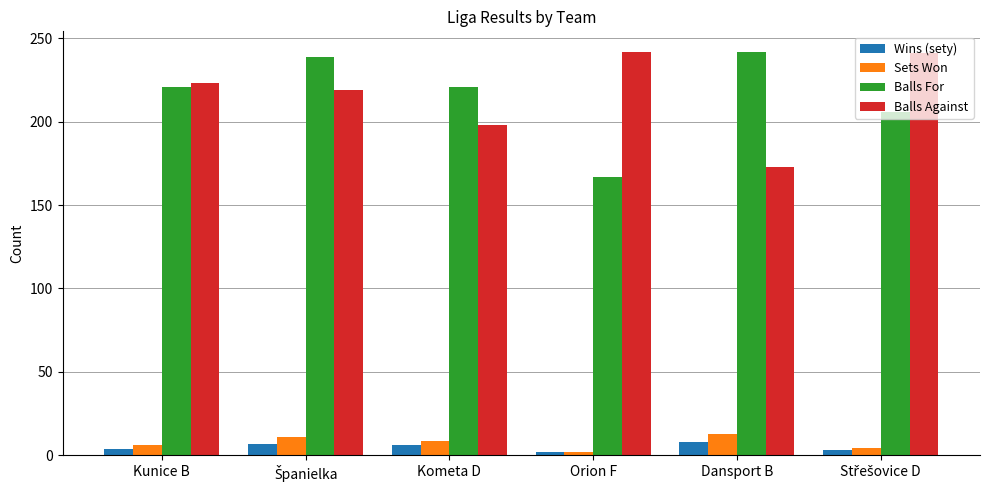

What is the lowest value of the Balls Against series?

173.0